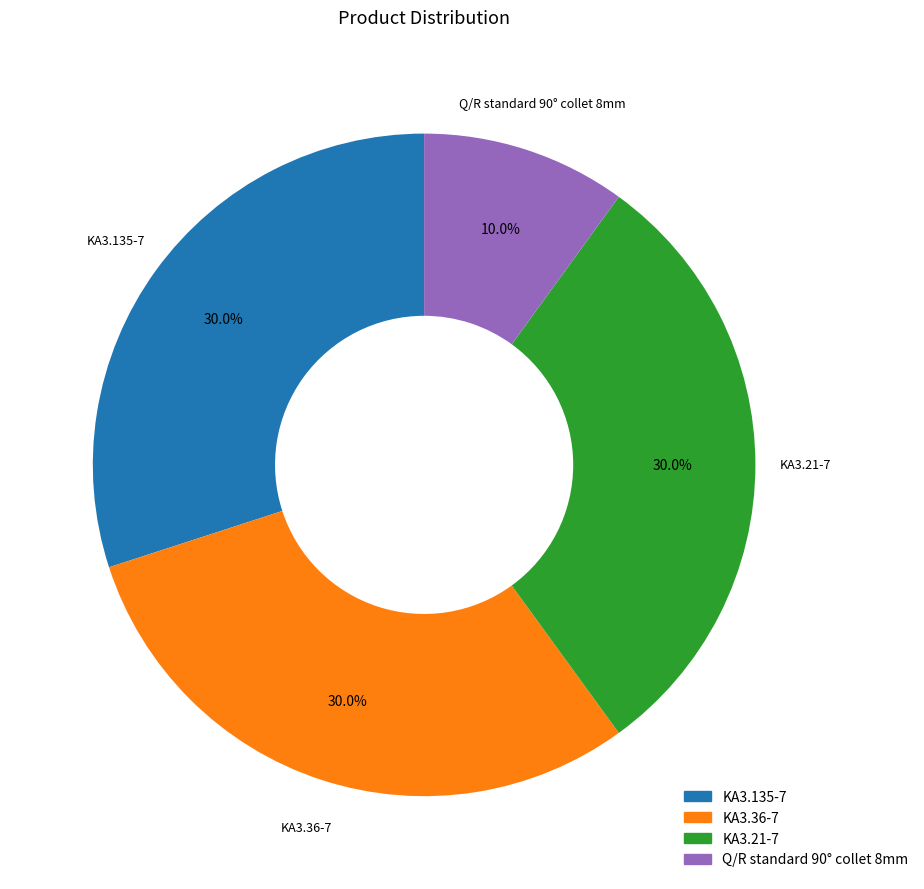

To the nearest percent, what portion does KA3.36-7 represent?

30%